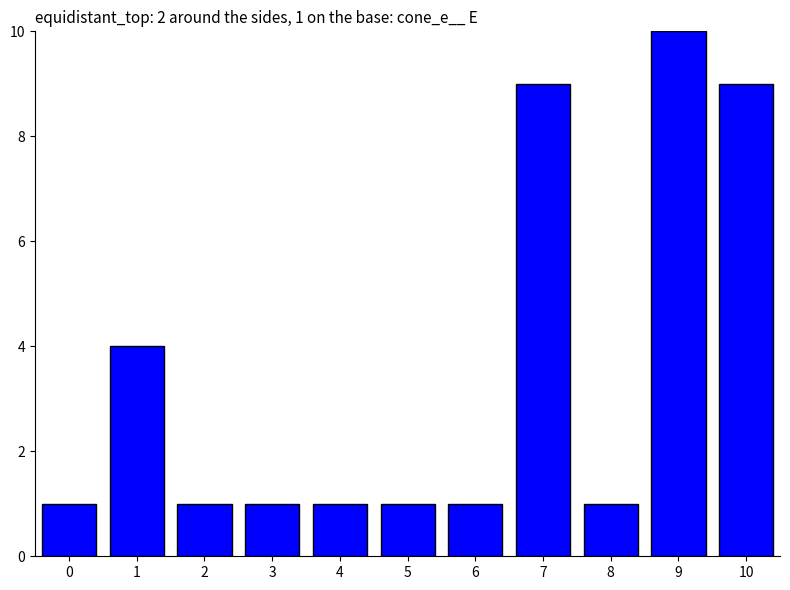

What is the value of the 8th bar from the left?

9